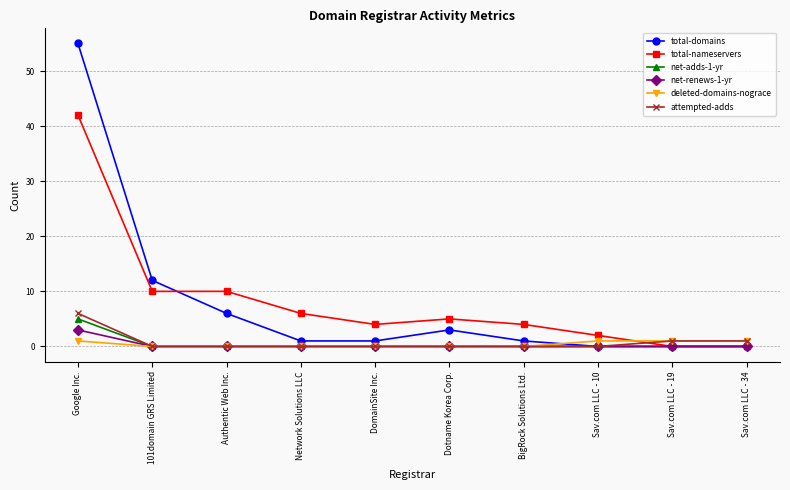

What is the spread (max minus min) of values at Dotname Korea Corp.?

5